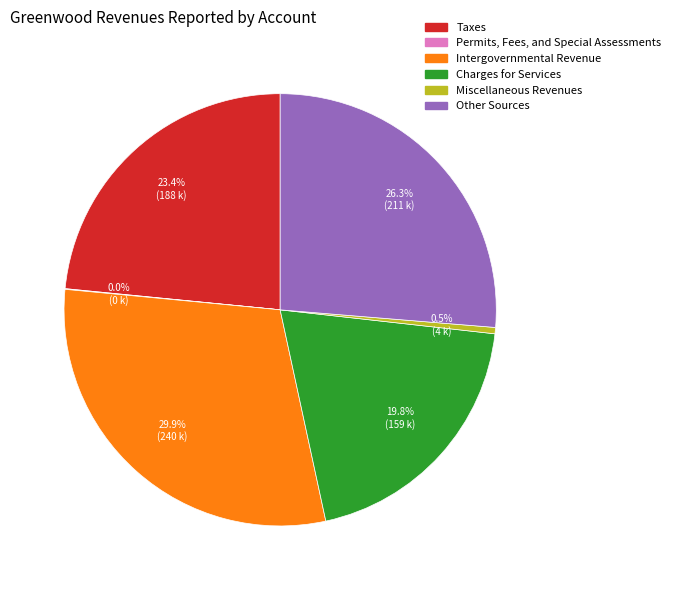

What portion of the pie excludes Intergovernmental Revenue?

70.1%